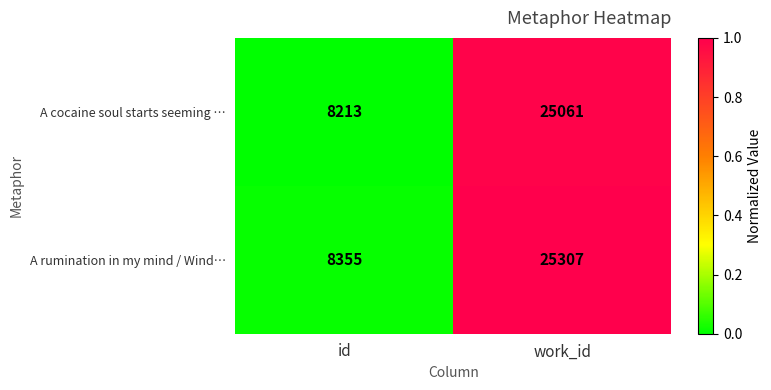

Which label corresponds to the largest value in the chart?

work_id